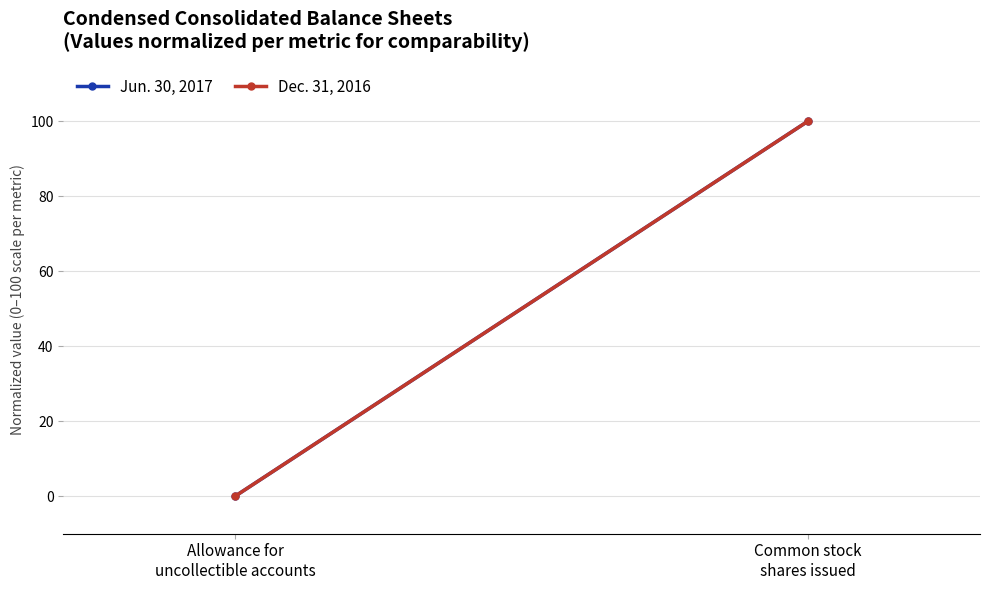

What is the highest value of the Jun. 30, 2017 series?

100